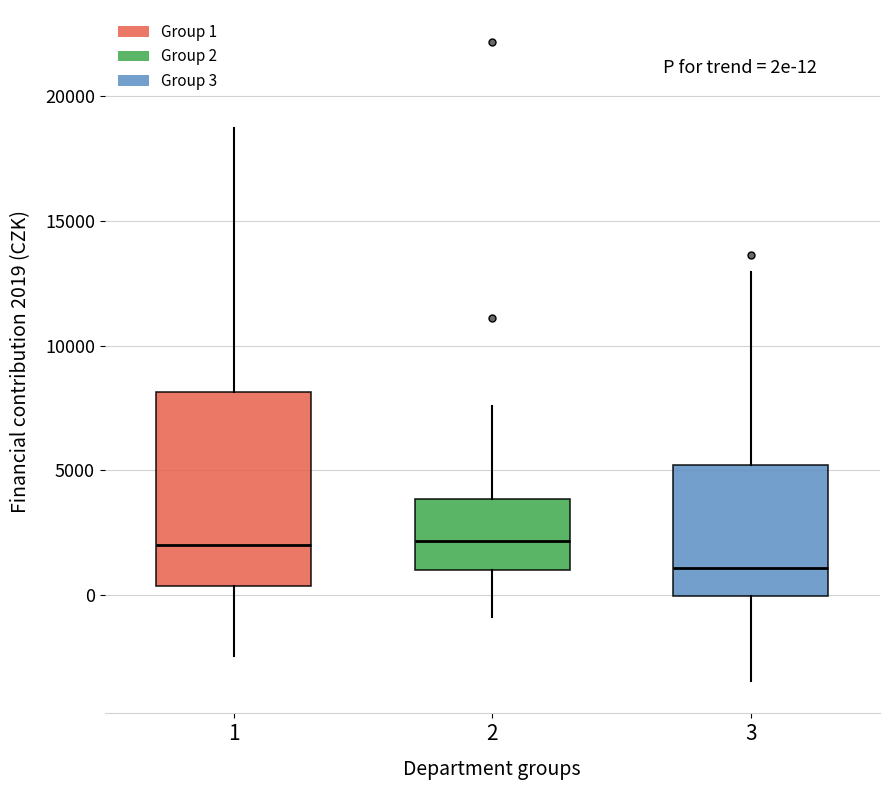

Which box is the tallest, from its lower edge to its upper edge?

1